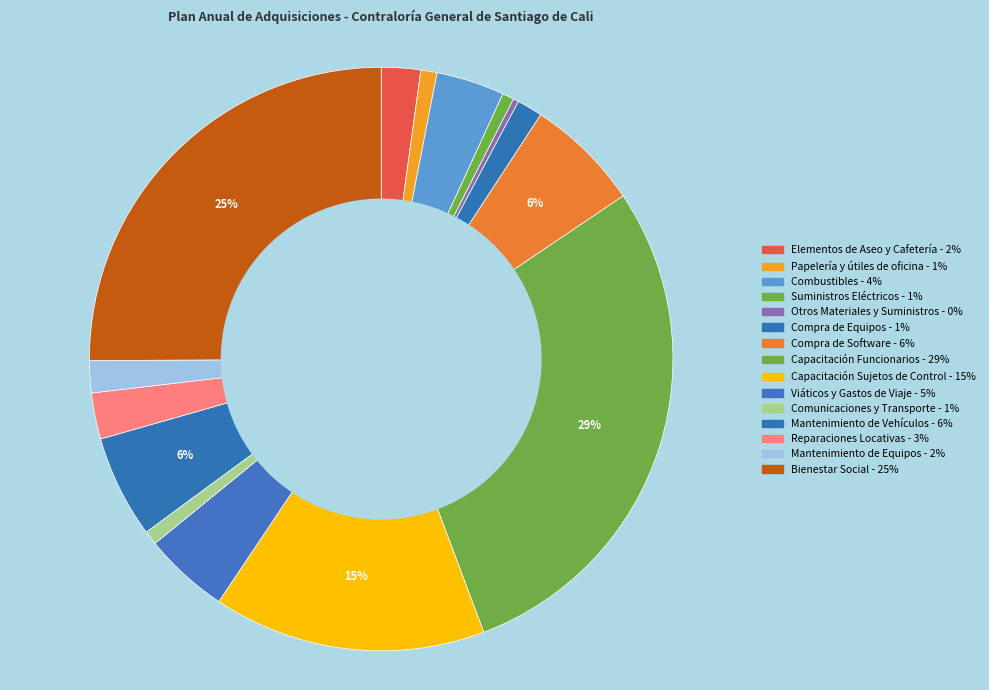

Count the number of slices in the pie.

15